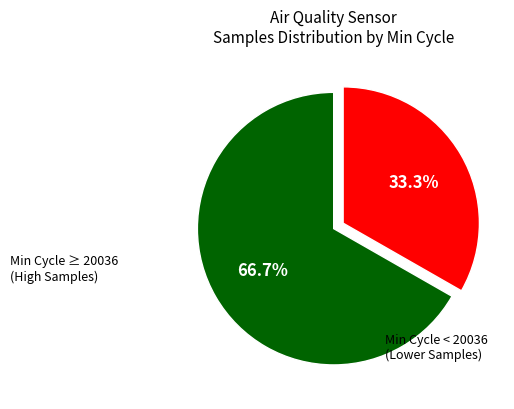

Is there any slice that represents more than half of the pie?

Yes